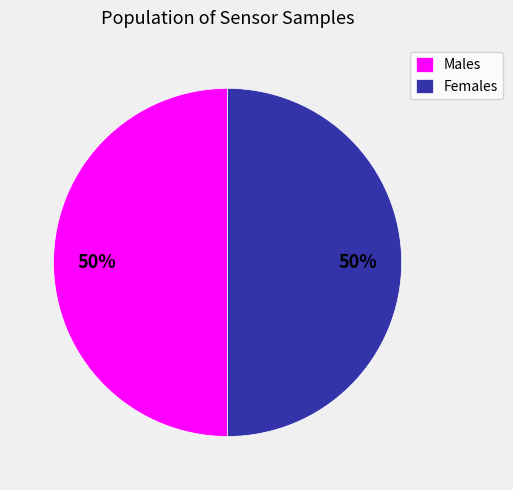

How many segments does this pie chart have?

2